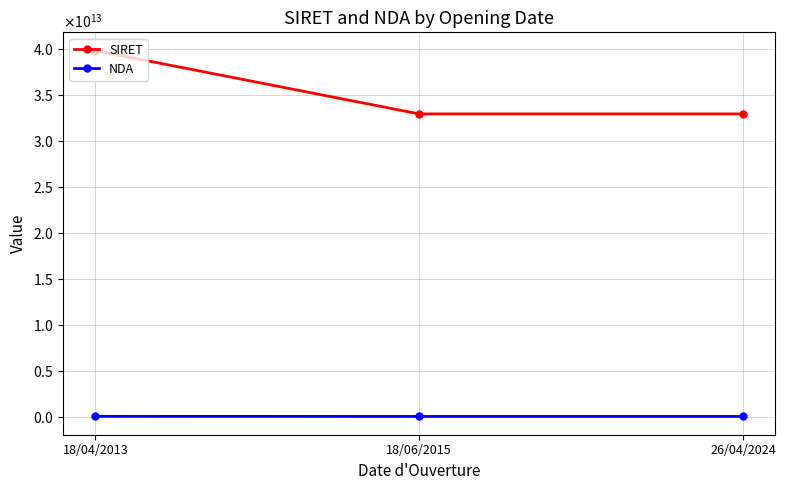

What is the label of the 1st point from the right?

26/04/2024